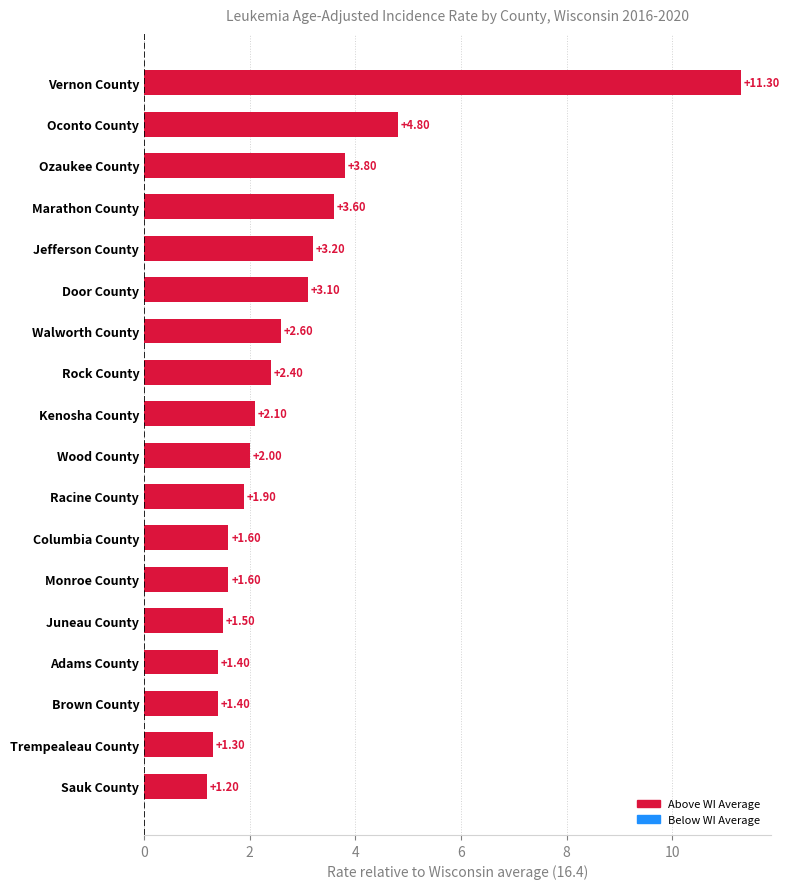

How many series are shown in this chart?

1